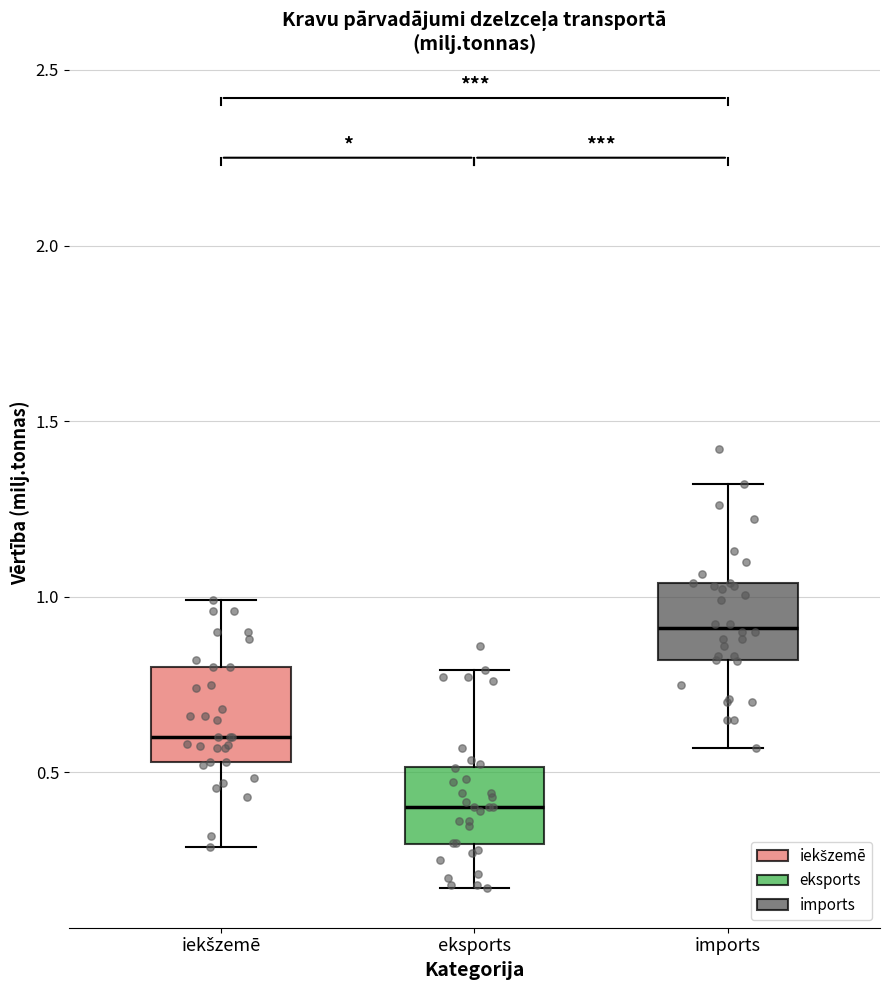

Reading left to right, transcribe this box plot: for each box, give where its median line is, the range the box spans, and where its two whiskers end, as read against the y-axis. The values are not printed on the chart, so give them approximately, as read against the axis.

iekšzemē: median 0.60, box 0.55 to 0.80, whiskers 0.30 to 1.00
eksports: median 0.40, box 0.30 to 0.50, whiskers 0.15 to 0.80
imports: median 0.90, box 0.80 to 1.05, whiskers 0.55 to 1.30